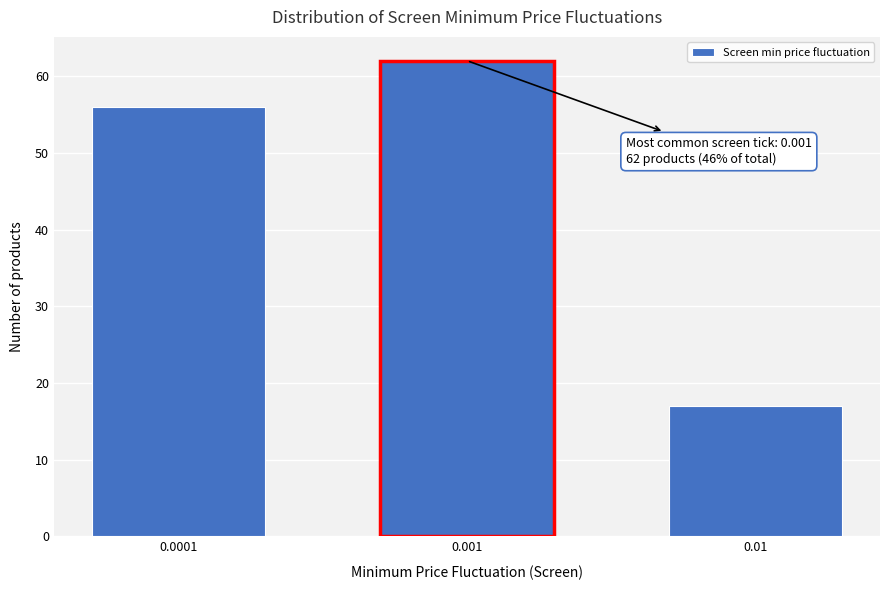

Reading left to right, extract all data points from this chart.

0.0001=56	0.001=62	0.01=17